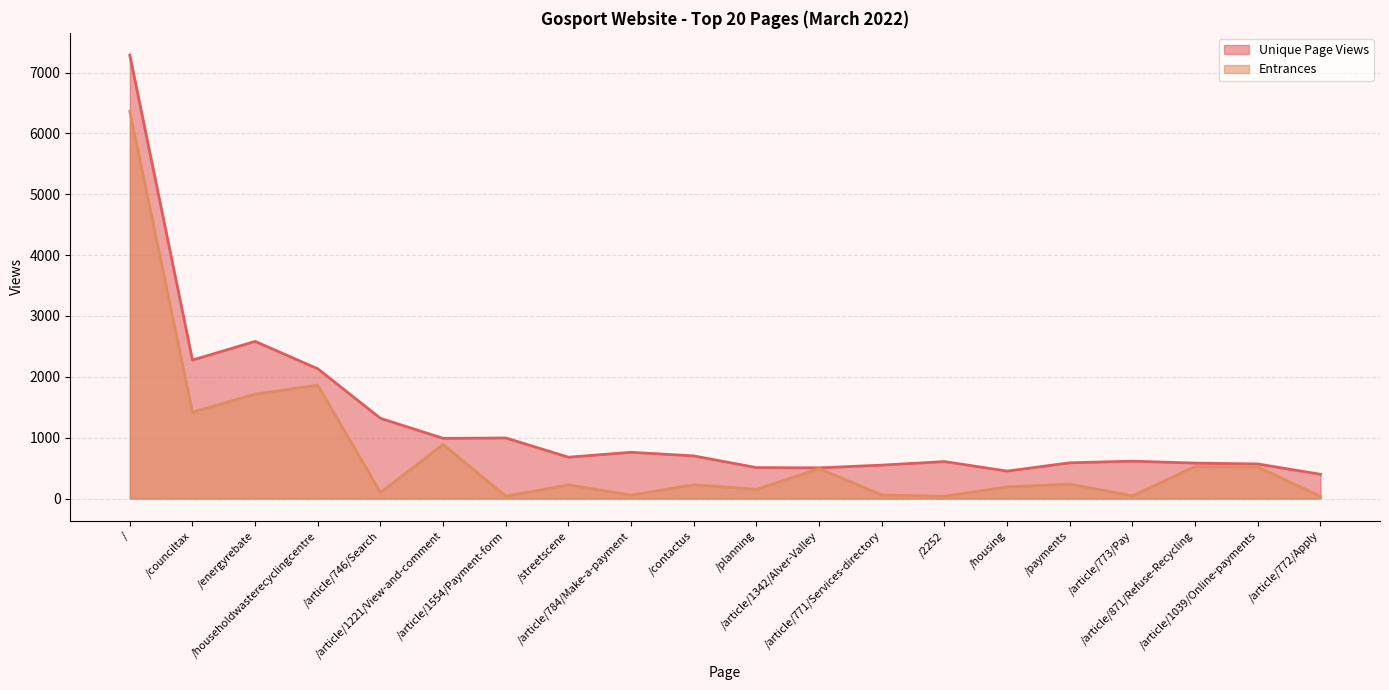

Is it true that Unique Page Views equals 582 at /article/871/Refuse-Recycling?

True